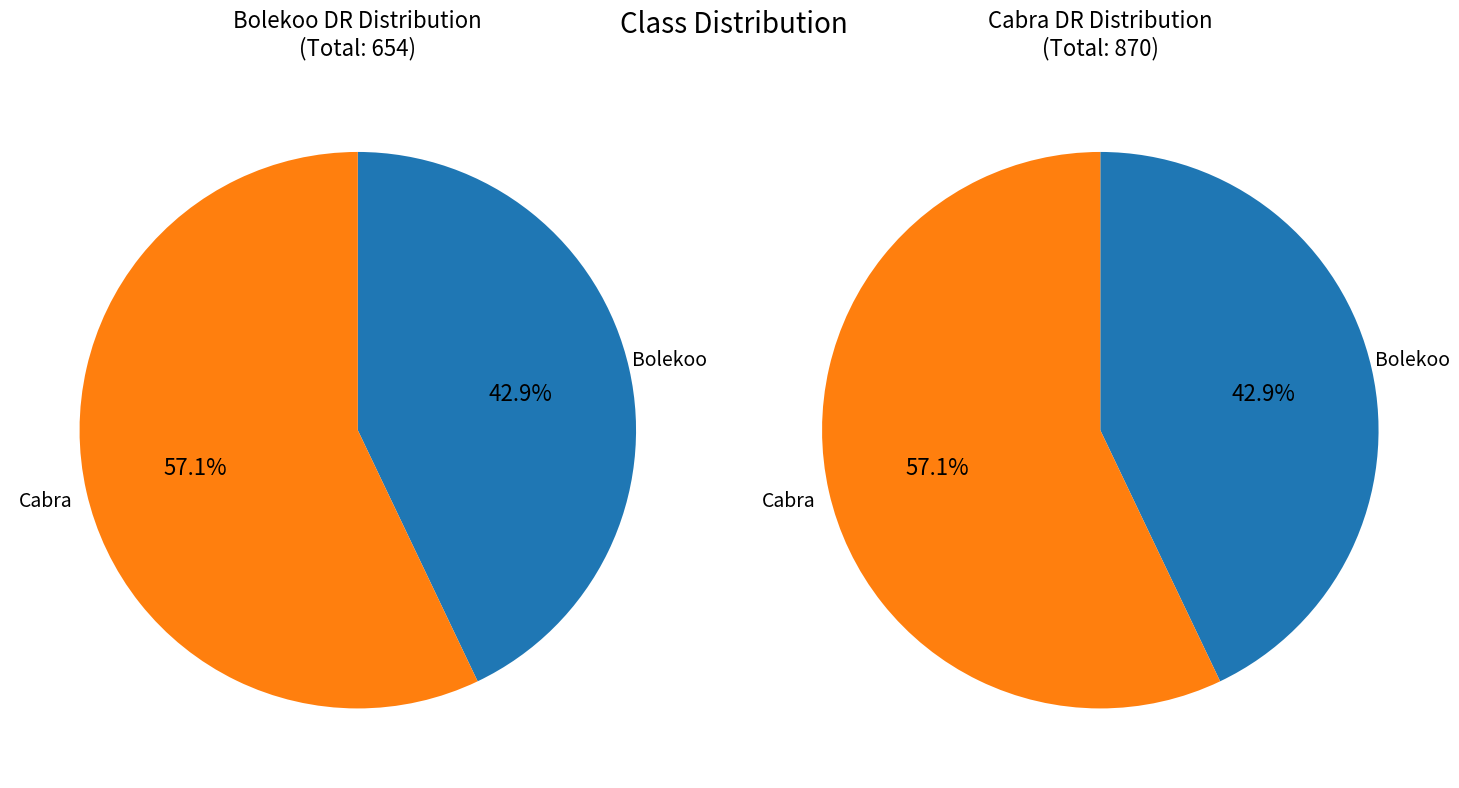

How much of the chart is everything except Cabra?

42.9%